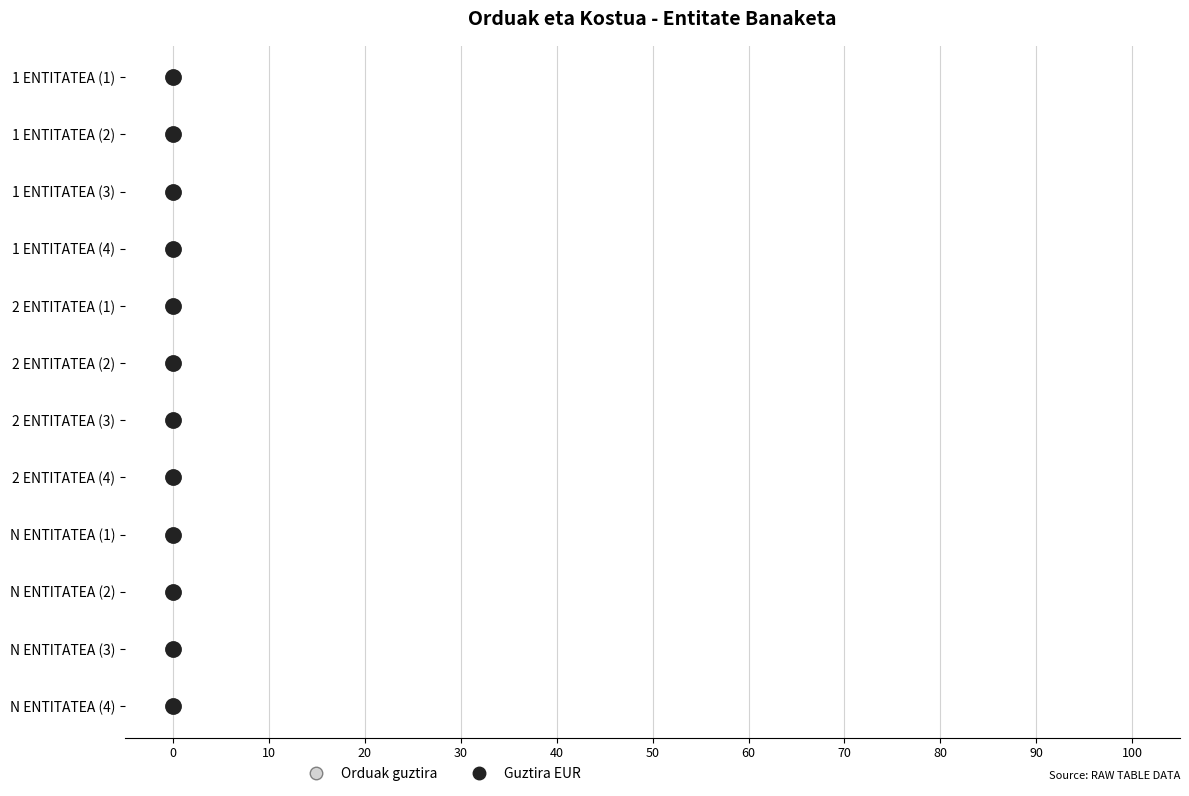

Is the value of Guztira EUR at 0 greater than the value of Orduak guztira at 100?

No